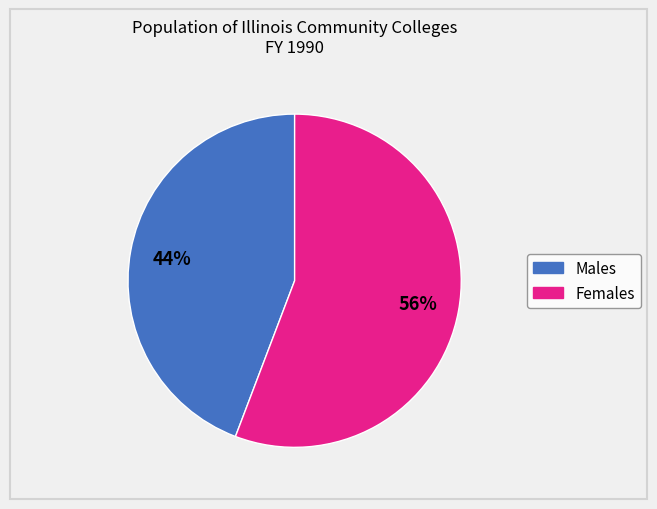

To the nearest percent, what is the difference between the largest and smallest slice percentages?

12%